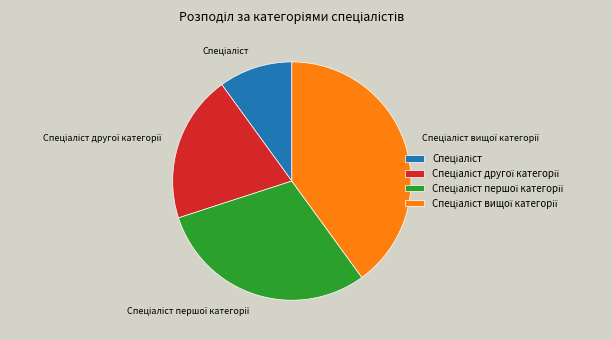

Is there any slice that represents more than half of the pie?

No